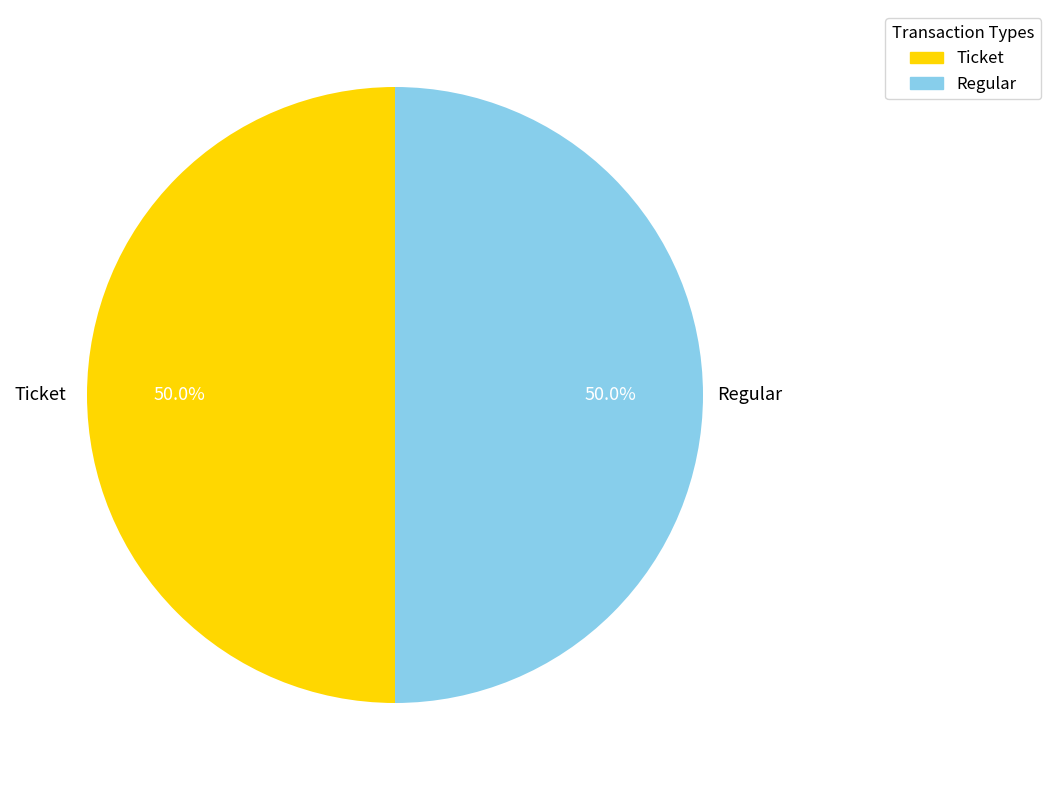

To the nearest percent, what is the difference between the Regular and Ticket slice percentages?

0%